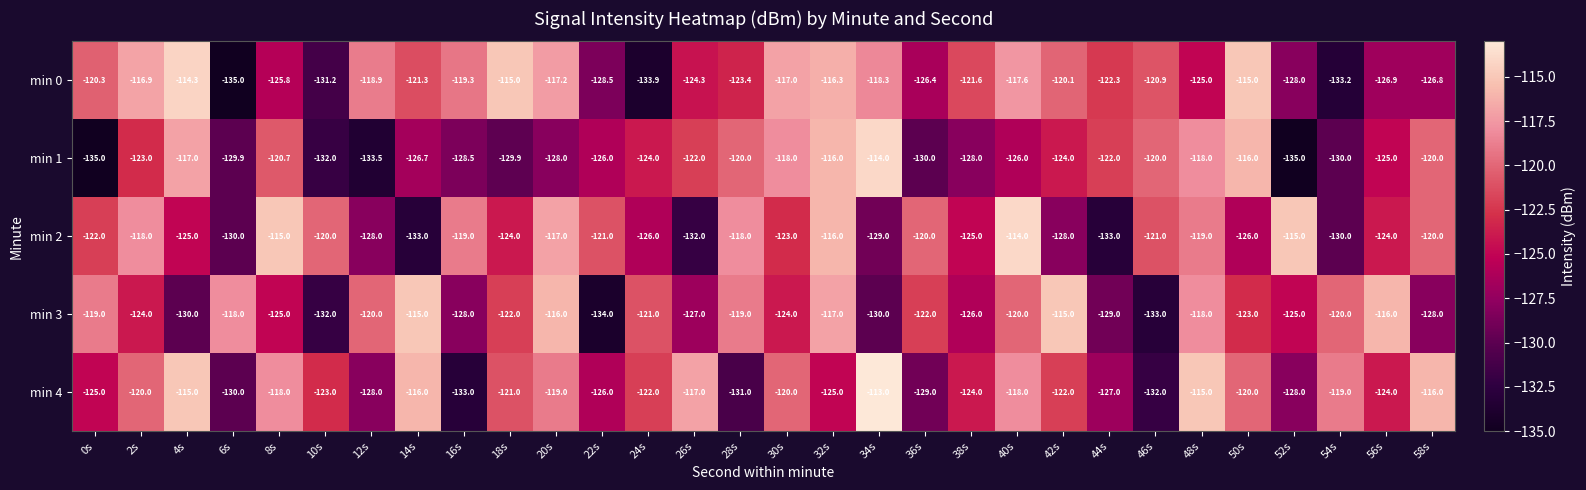

At which label does min 0 reach its peak?

4s